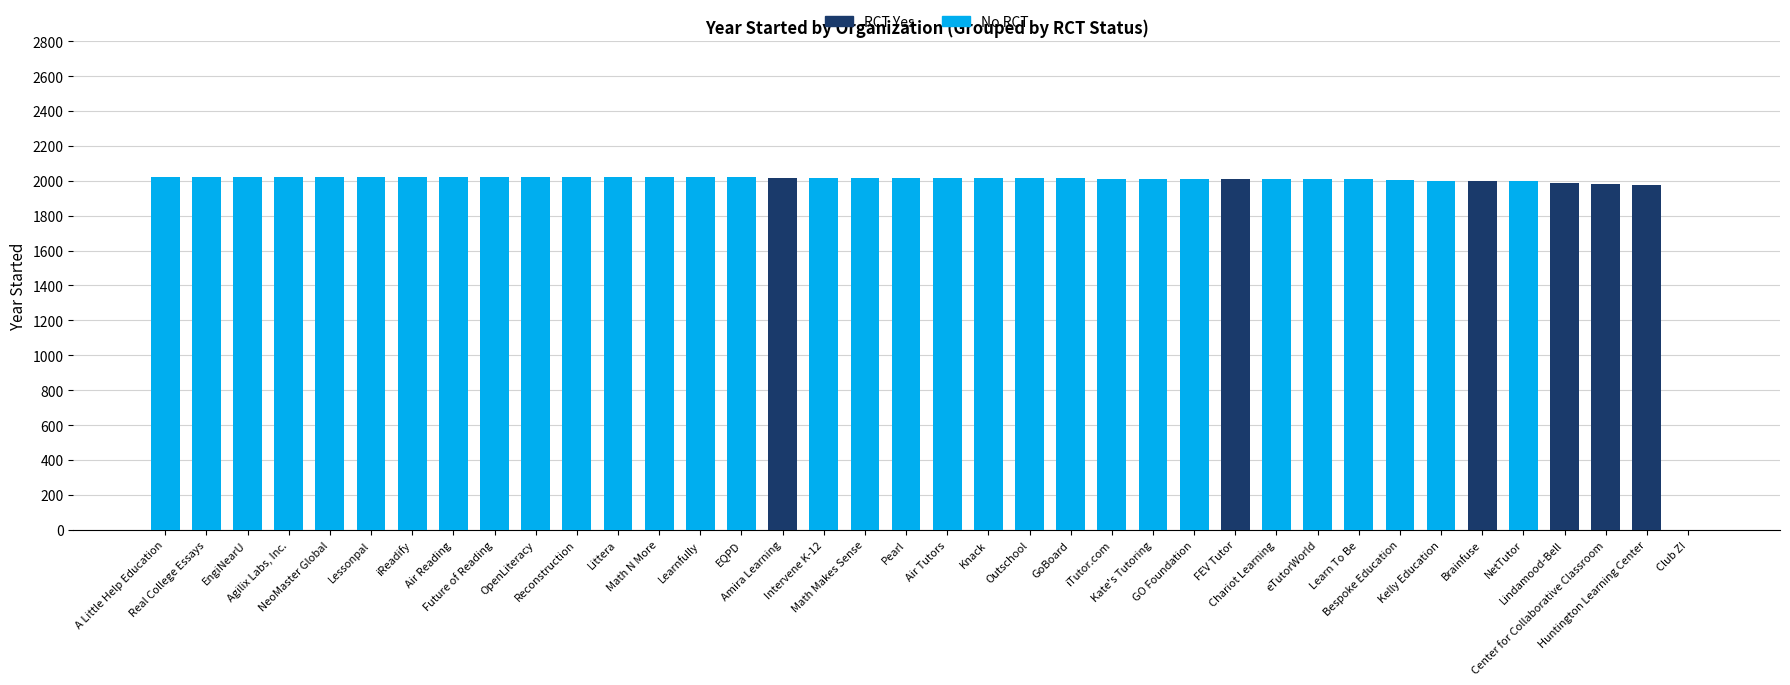

How many data points in RCT Yes are above 0?

6